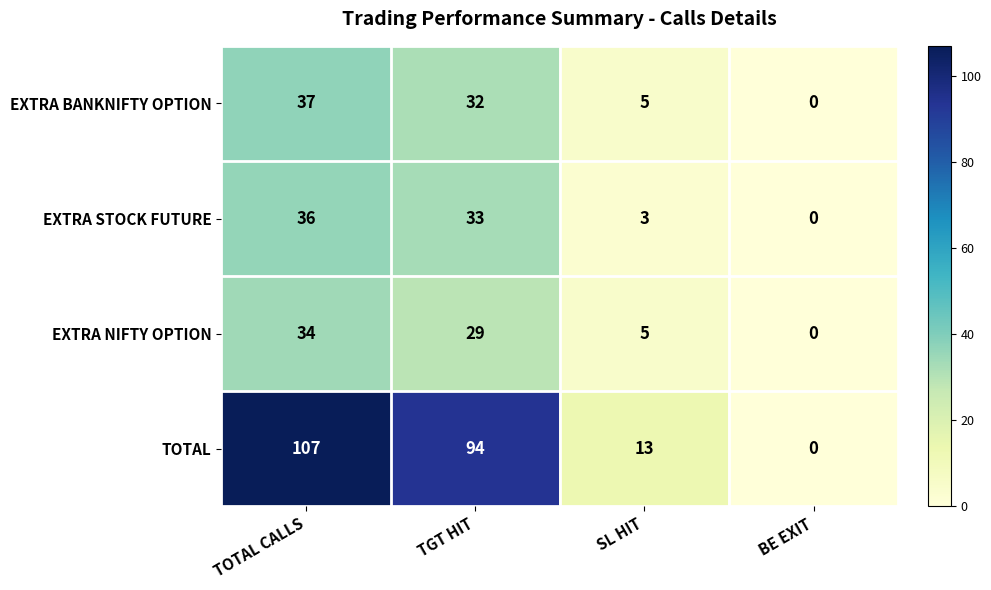

Rank the series at TOTAL CALLS from highest to lowest value.

TOTAL, EXTRA BANKNIFTY OPTION, EXTRA STOCK FUTURE, EXTRA NIFTY OPTION